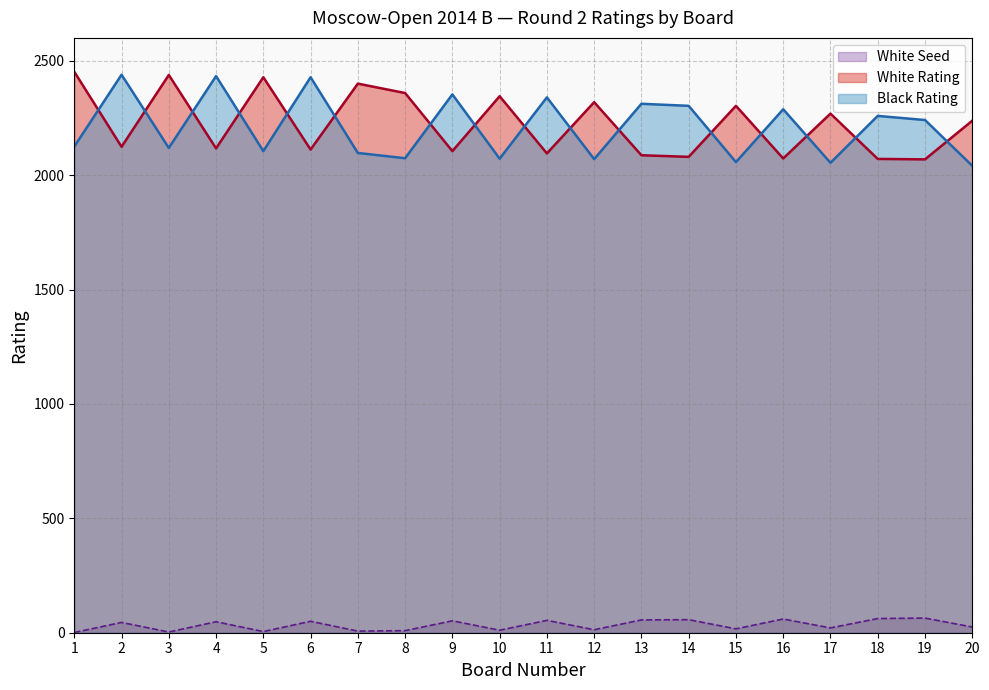

In White Seed, how many points are lower than both neighbors (excluding endpoints)?

7